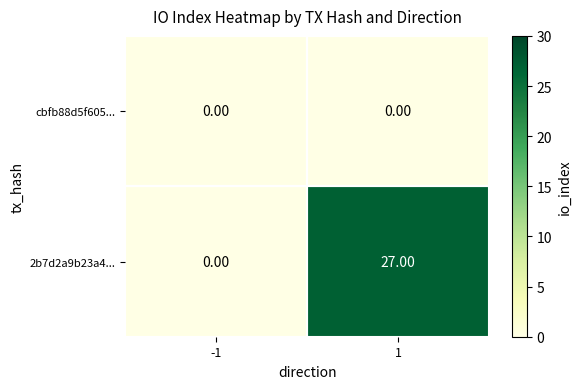

At 1, list the series in order from largest to smallest.

2b7d2a9b23a4..., cbfb88d5f605...